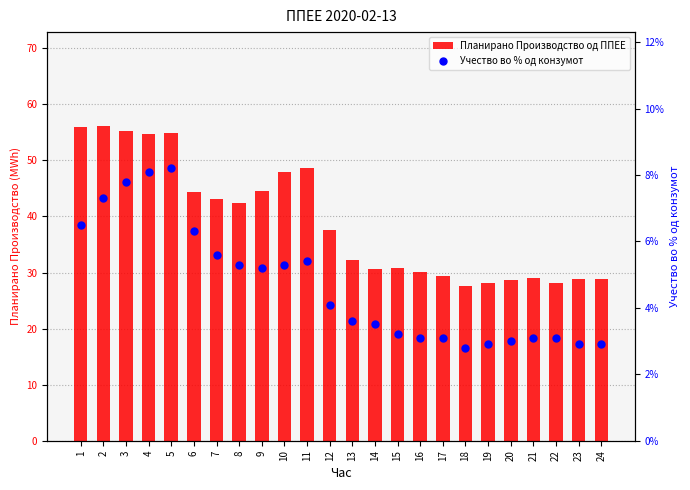

What is the total value across all series at 24?

28.9